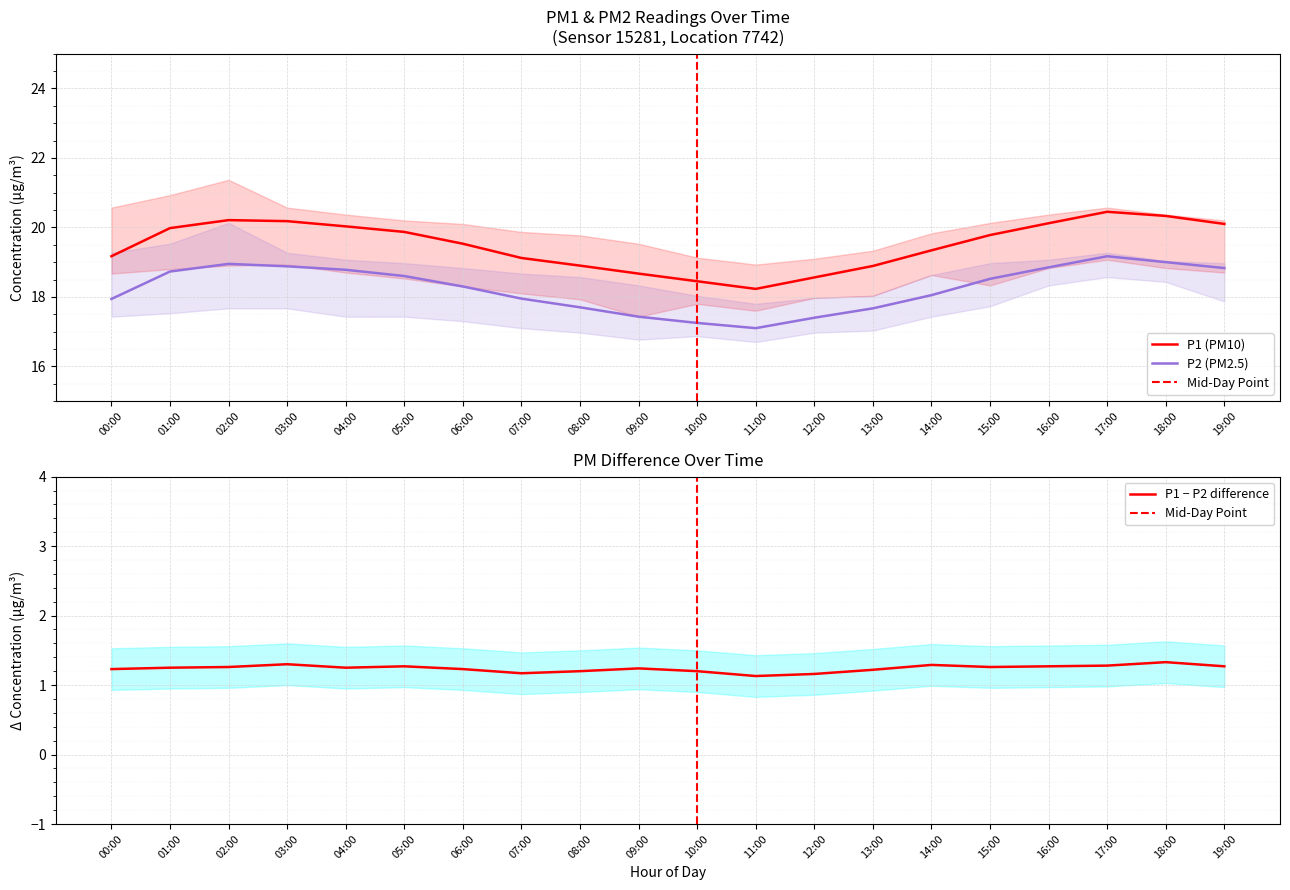

What is the difference between the maximum and second lowest values in the P1 series?

2.0